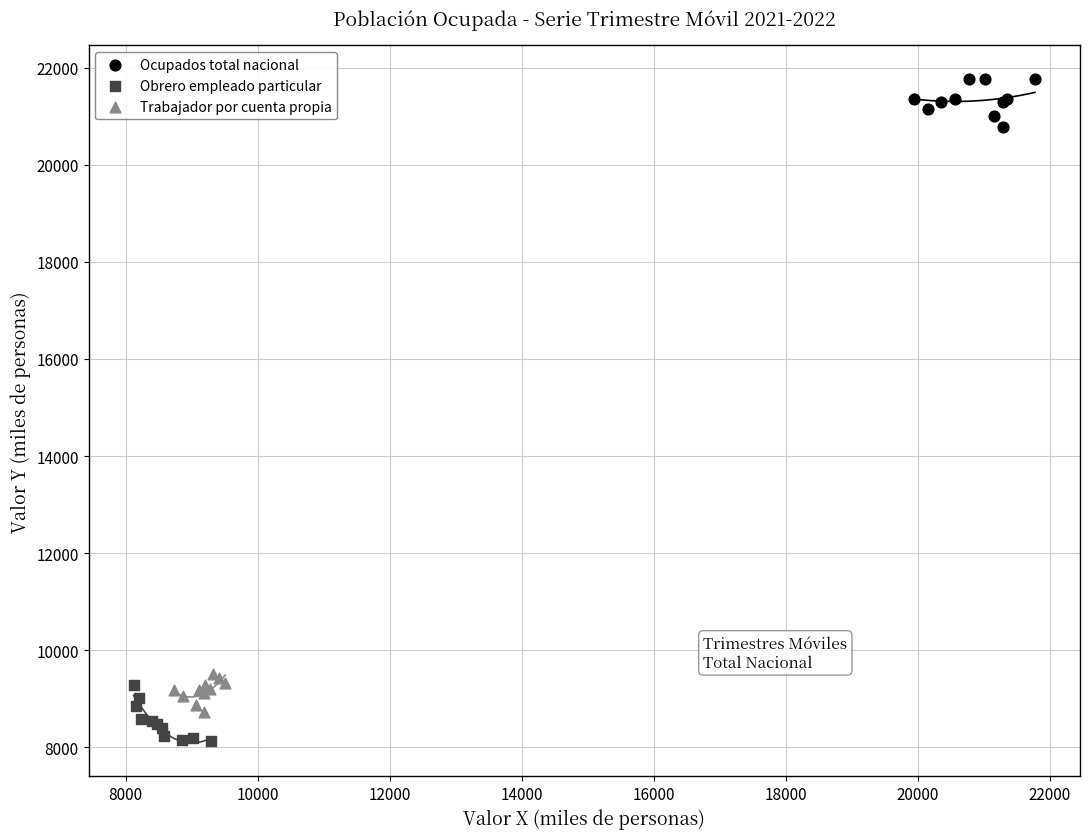

Which series reaches the minimum Y coordinate?

Obrero empleado particular